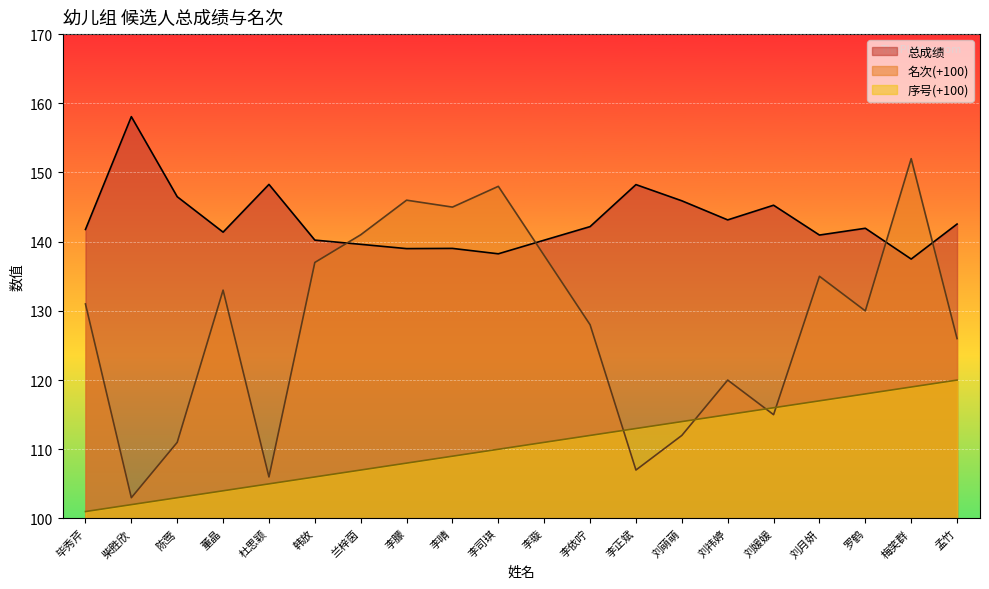

Between 梅笑群 and 韩放, which is larger?

韩放